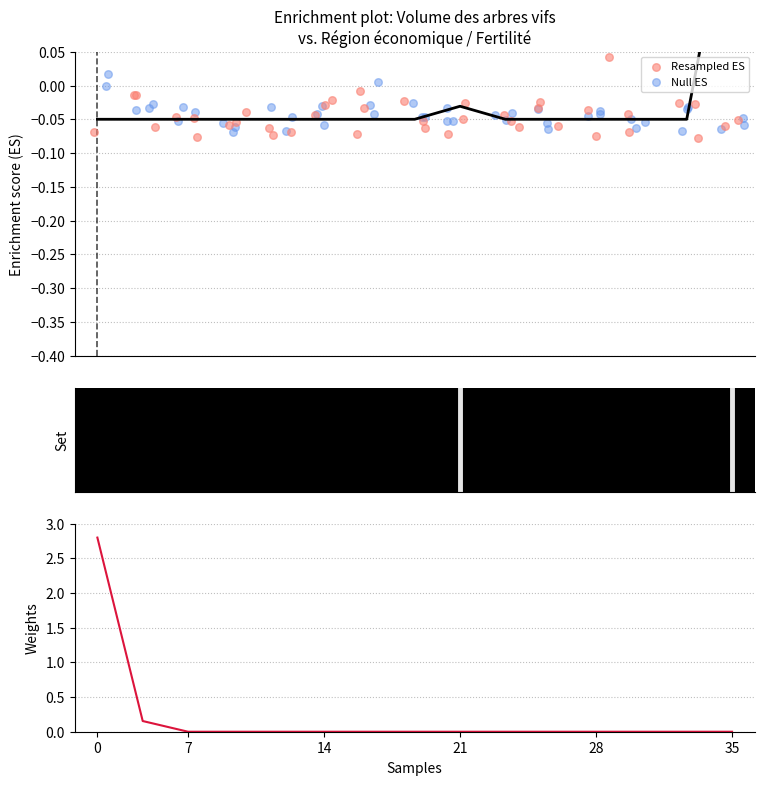

Is the value of Null ES at 35 greater than the value of Resampled ES at 9?

No